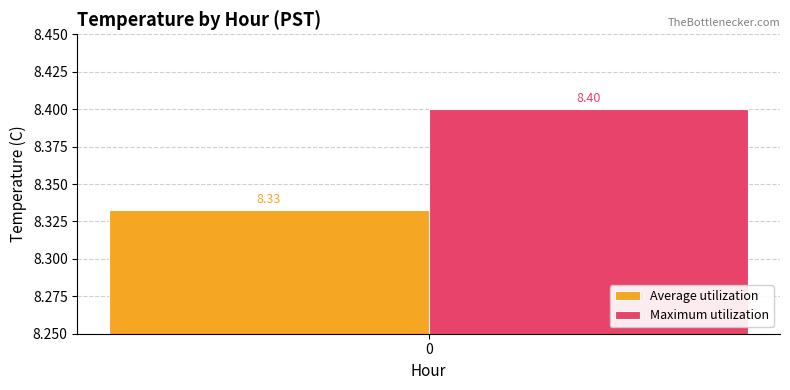

List the series in order of their overall mean, lowest first.

Average utilization, Maximum utilization